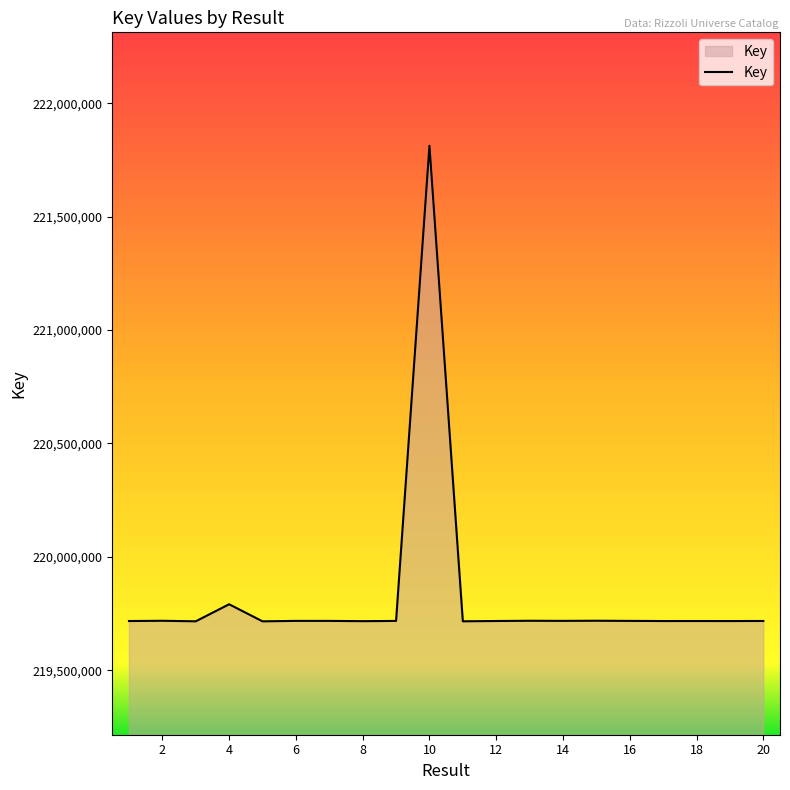

What is the difference between the maximum and minimum values?

2097249